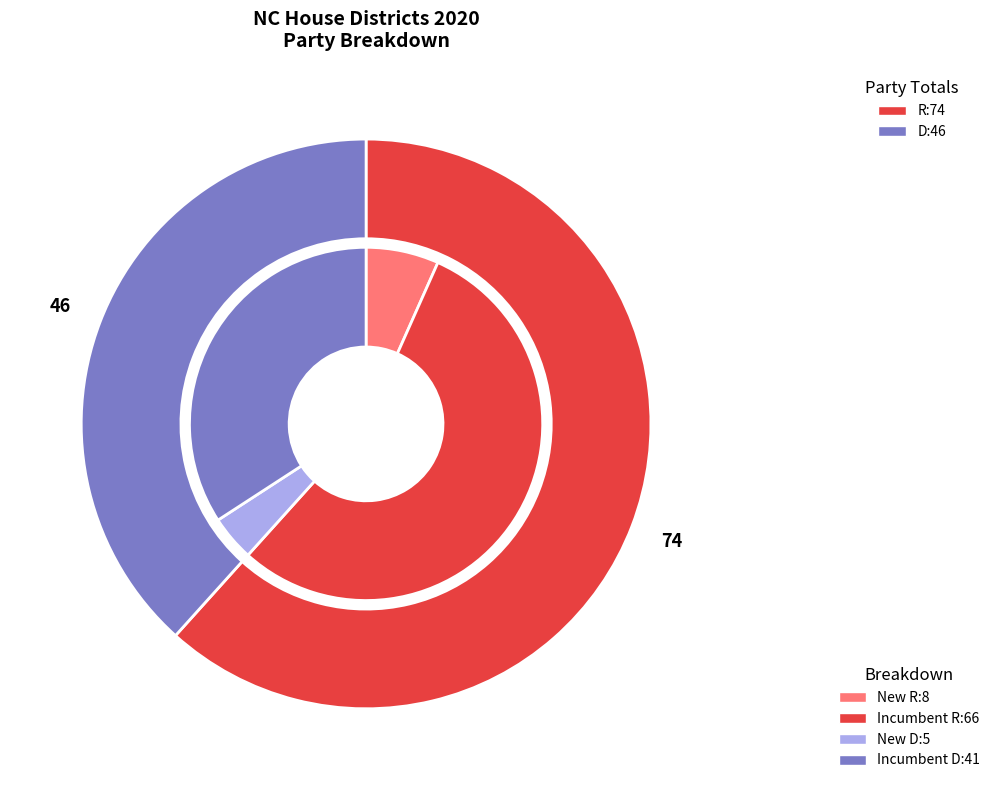

What percentage is NOT represented by D?

61.7%